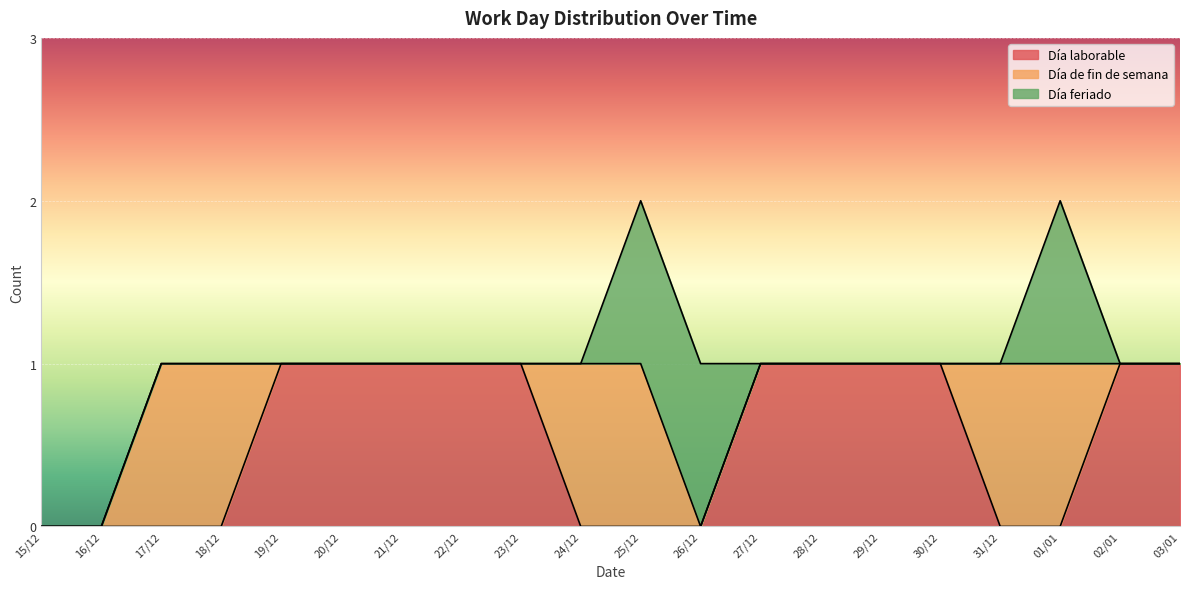

List the labels in order of Día laborable value, largest first.

19/12, 20/12, 21/12, 22/12, 23/12, 27/12, 28/12, 29/12, 30/12, 02/01, 03/01, 15/12, 16/12, 17/12, 18/12, 24/12, 25/12, 26/12, 31/12, 01/01